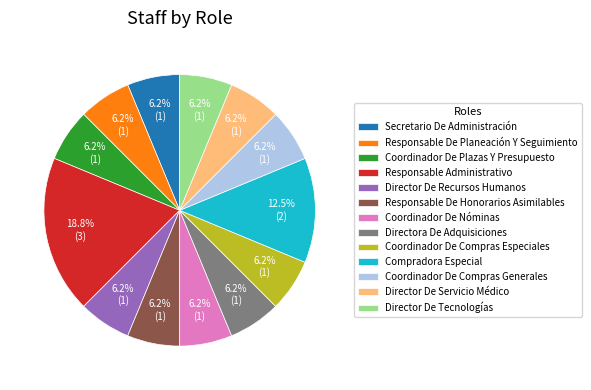

Is the sum of Director De Tecnologías and Coordinador De Compras Generales greater than half?

No